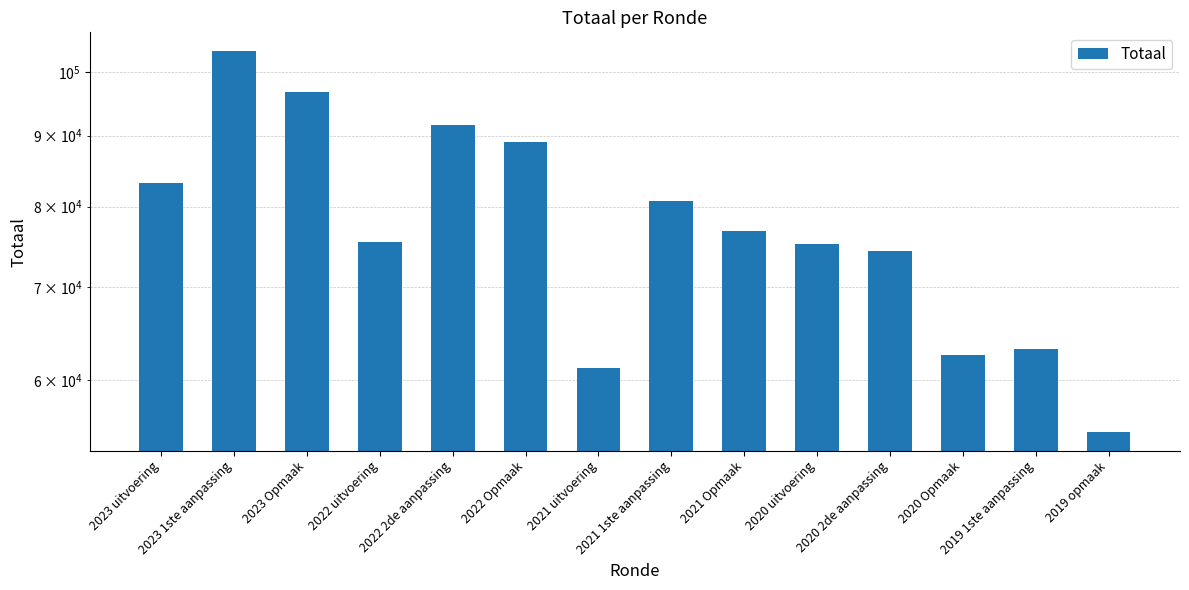

What is the difference between the second highest and second lowest values?

35427